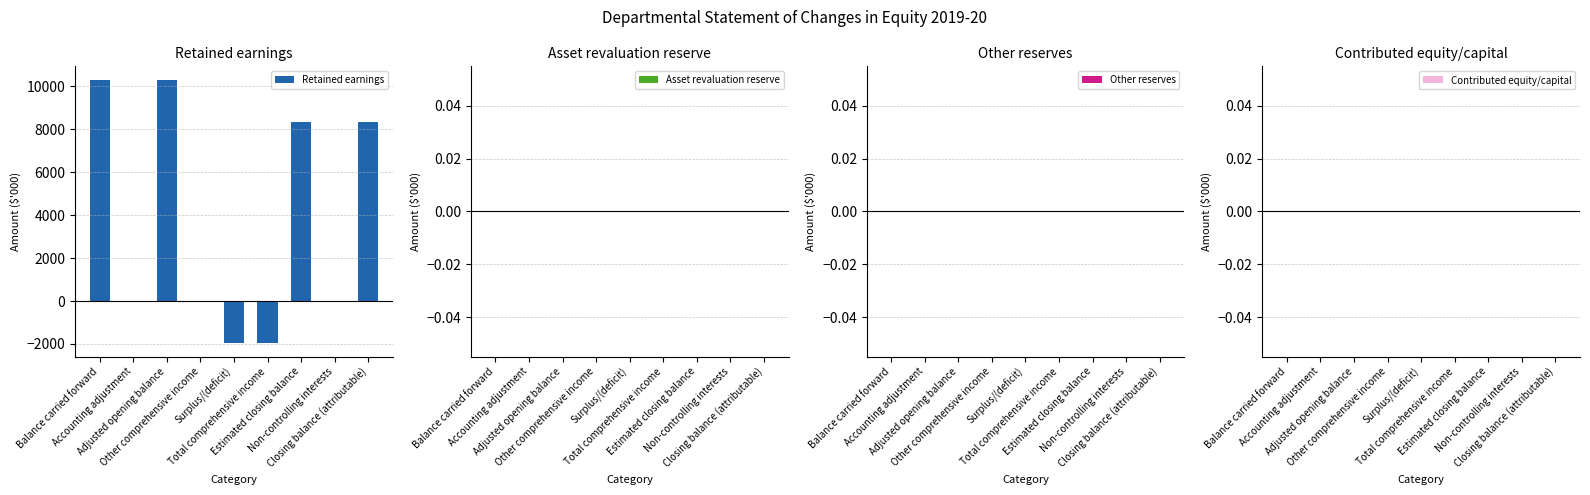

Does the chart contain stacked bars?

No